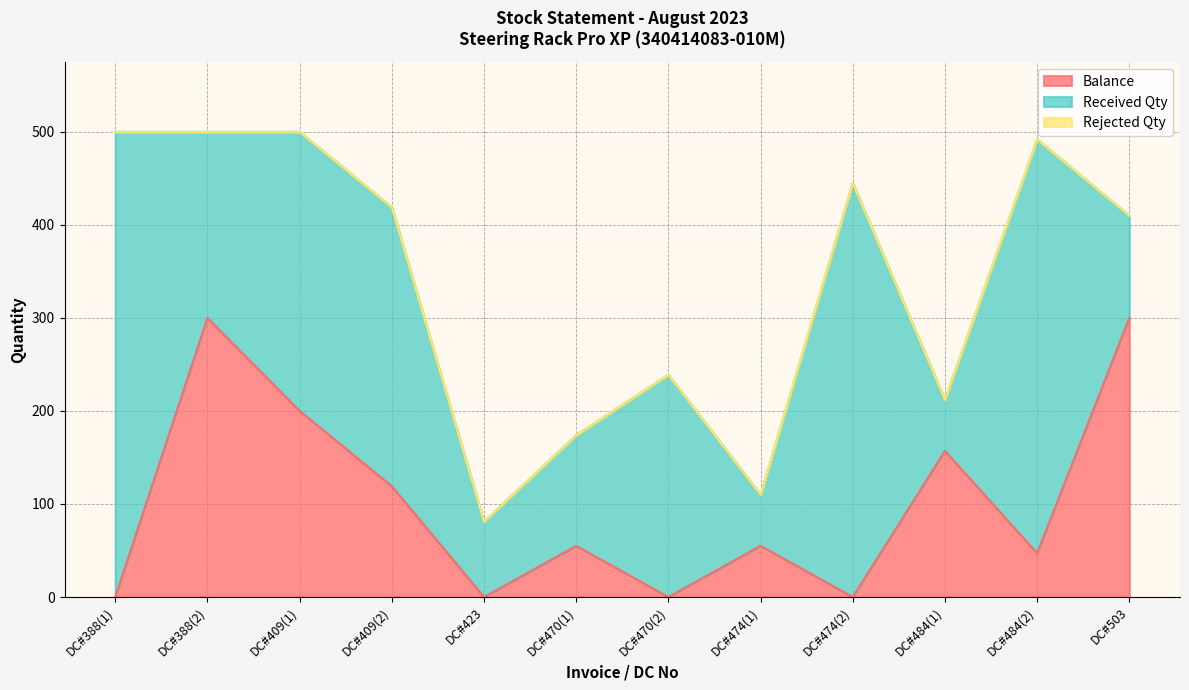

Reading right to left, what are all the values shown in this chart?

Balance: 300	47	157	0	55	0	55	0	119	200	300	0
Received Qty: 110	445	55	445	55	239	119	81	300	300	200	500
Rejected Qty: 0	0	0	0	0	0	0	0	0	0	0	0